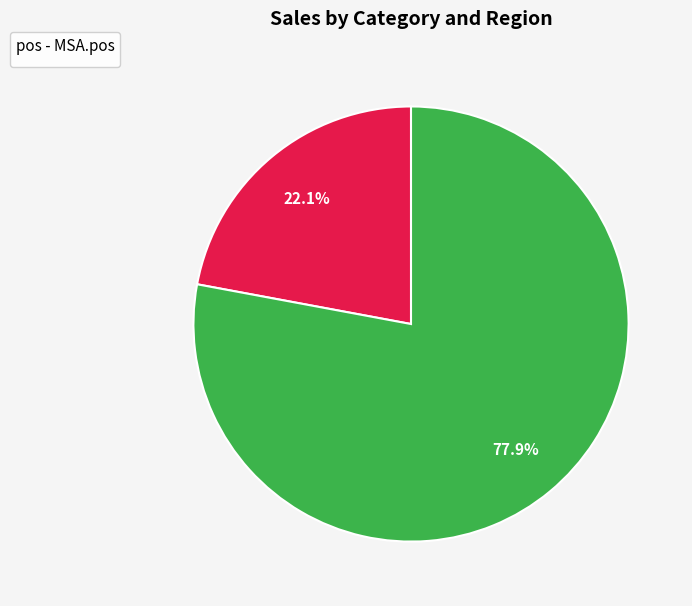

How many segments does this pie chart have?

2